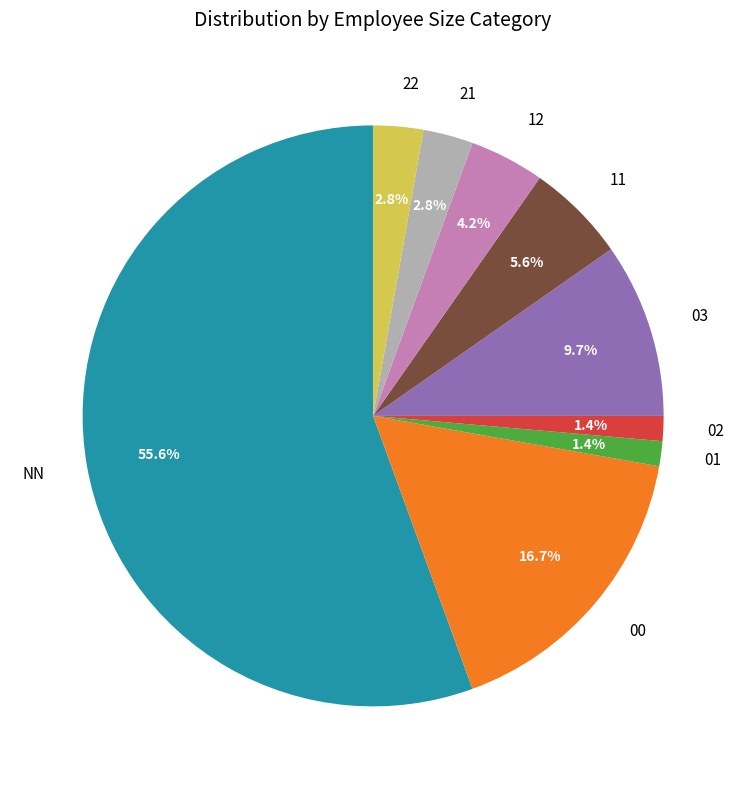

Approximately how many times larger is the value at 01 compared to 03?

0.1